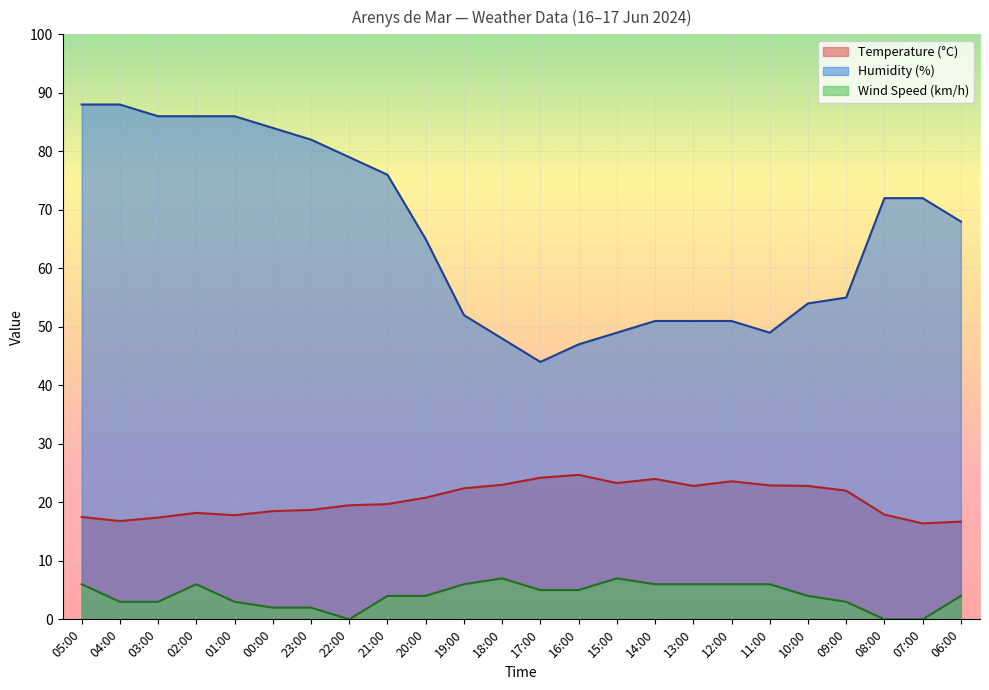

Rank the categories by Wind Speed (km/h) value from highest to lowest.

18:00, 15:00, 05:00, 02:00, 19:00, 14:00, 13:00, 12:00, 11:00, 17:00, 16:00, 21:00, 20:00, 10:00, 06:00, 04:00, 03:00, 01:00, 09:00, 00:00, 23:00, 22:00, 08:00, 07:00